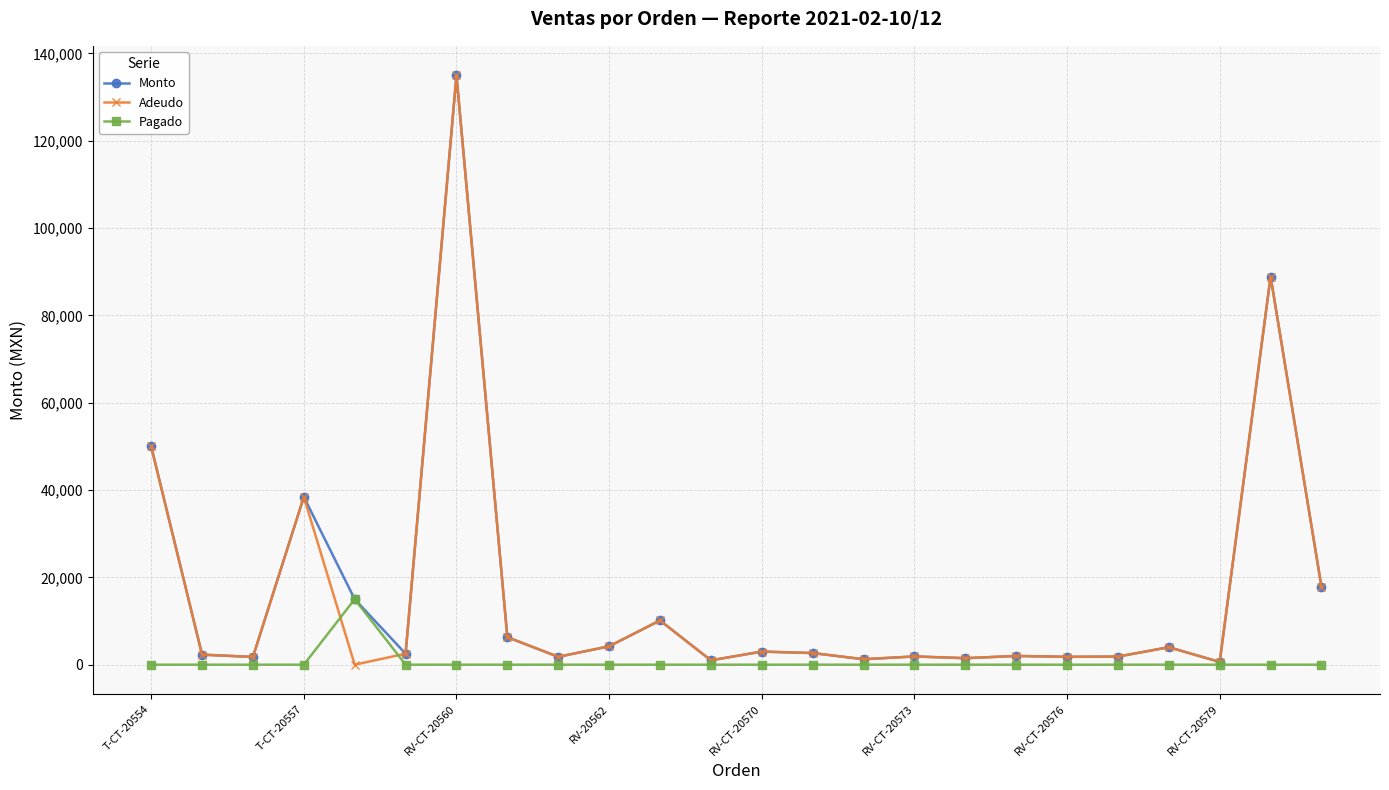

What is the maximum value for Monto?

135000.0